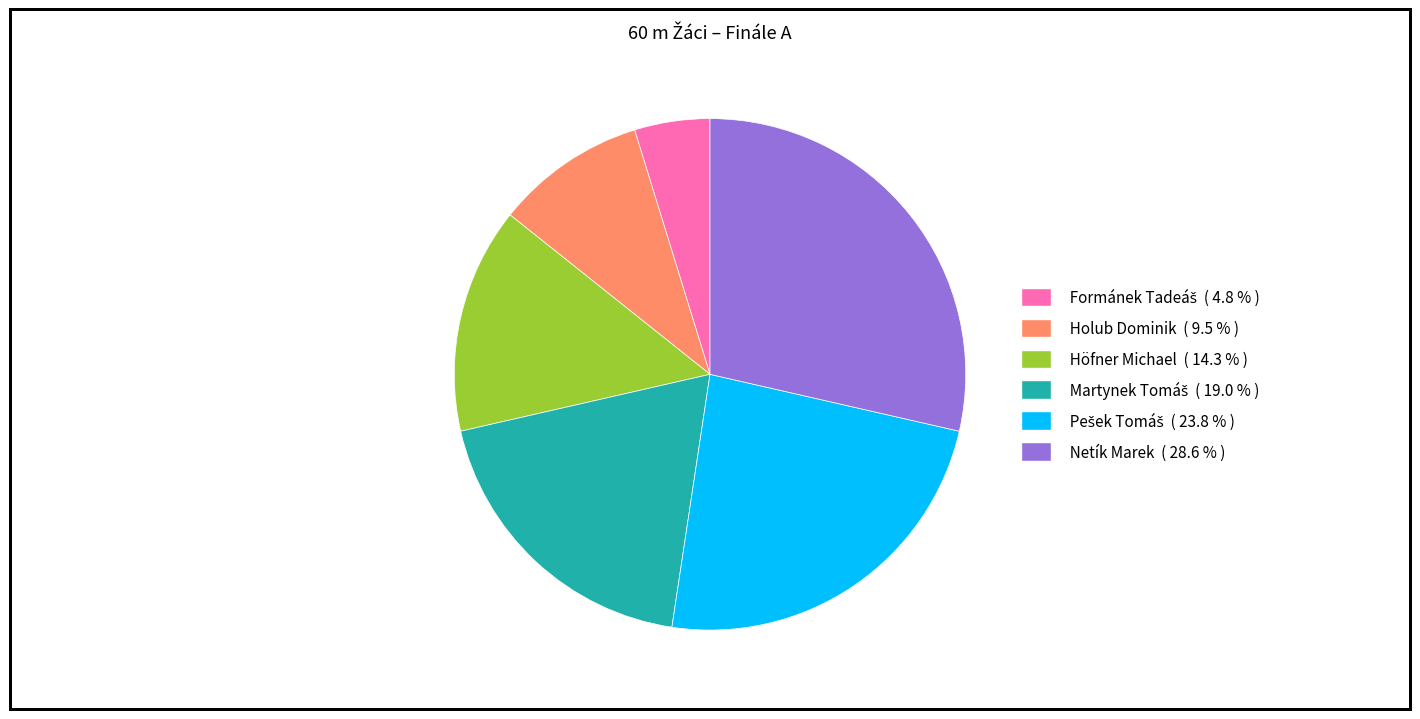

What is the largest slice in the pie chart?

Netík Marek